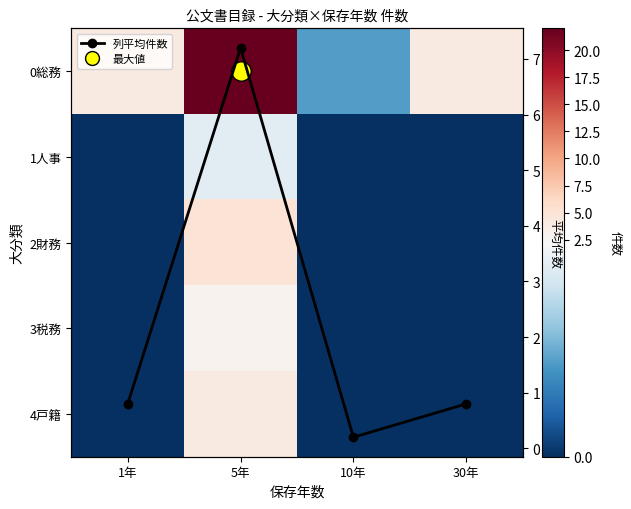

True or false: 4戸籍 has a value of -1.5 at 1年.

False